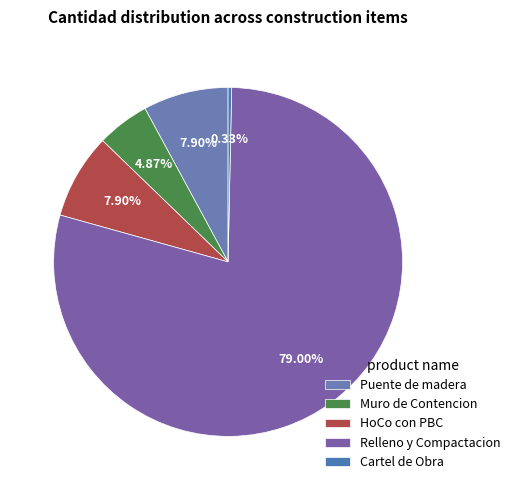

What percentage do HoCo con PBC and Puente de madera together represent?

15.8%